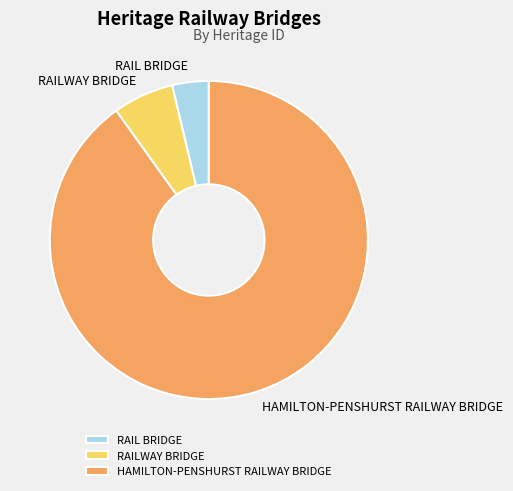

Which category has the biggest portion of the pie?

HAMILTON-PENSHURST RAILWAY BRIDGE